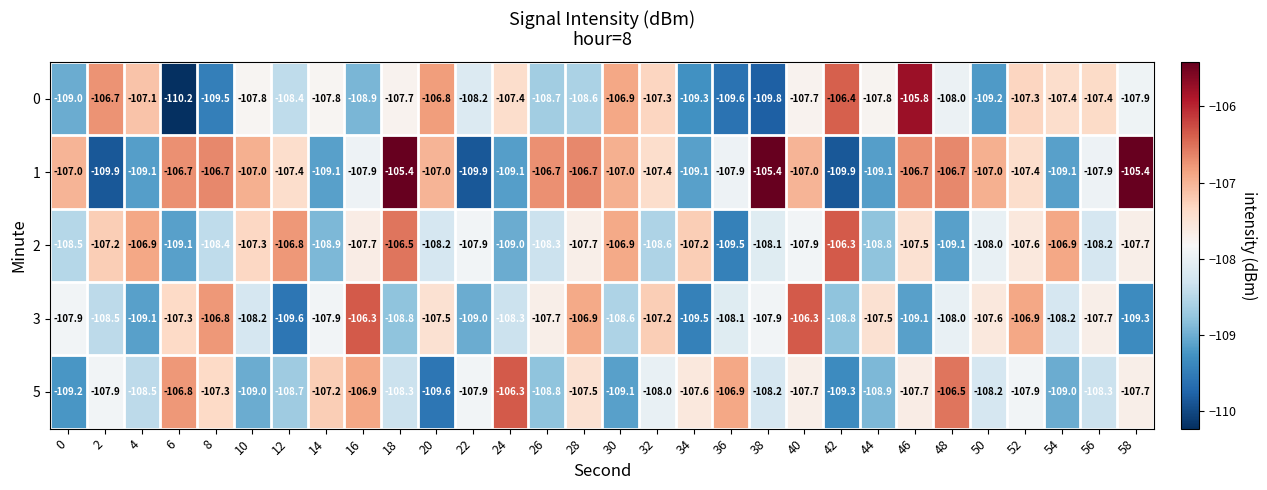

True or false: 0 has a value of -109.8 at 38.

True